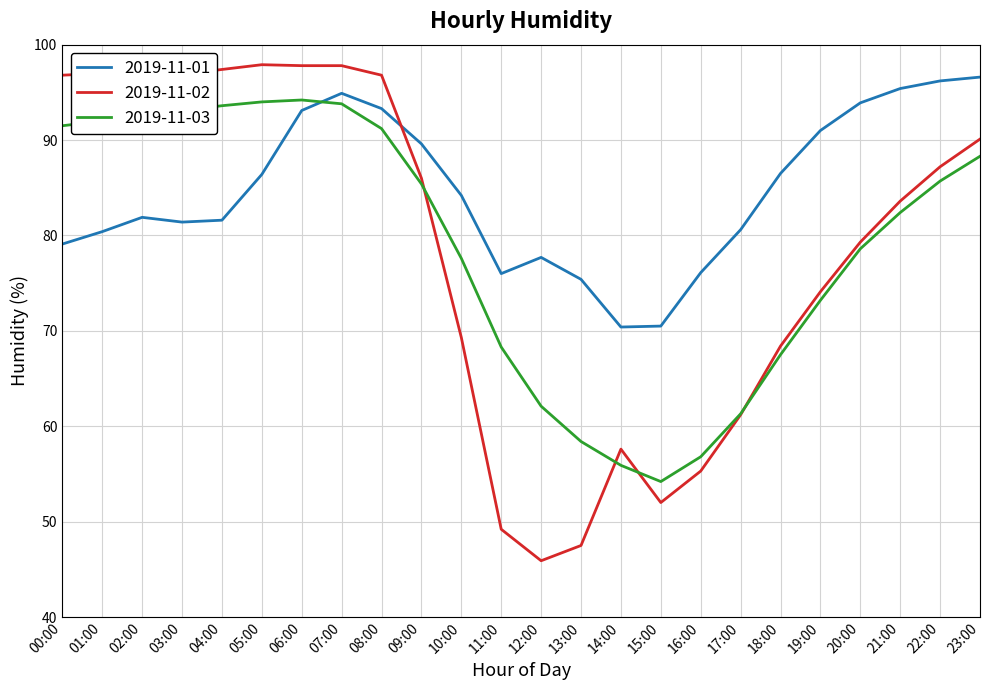

What is the total value across all series at 06:00?

285.1